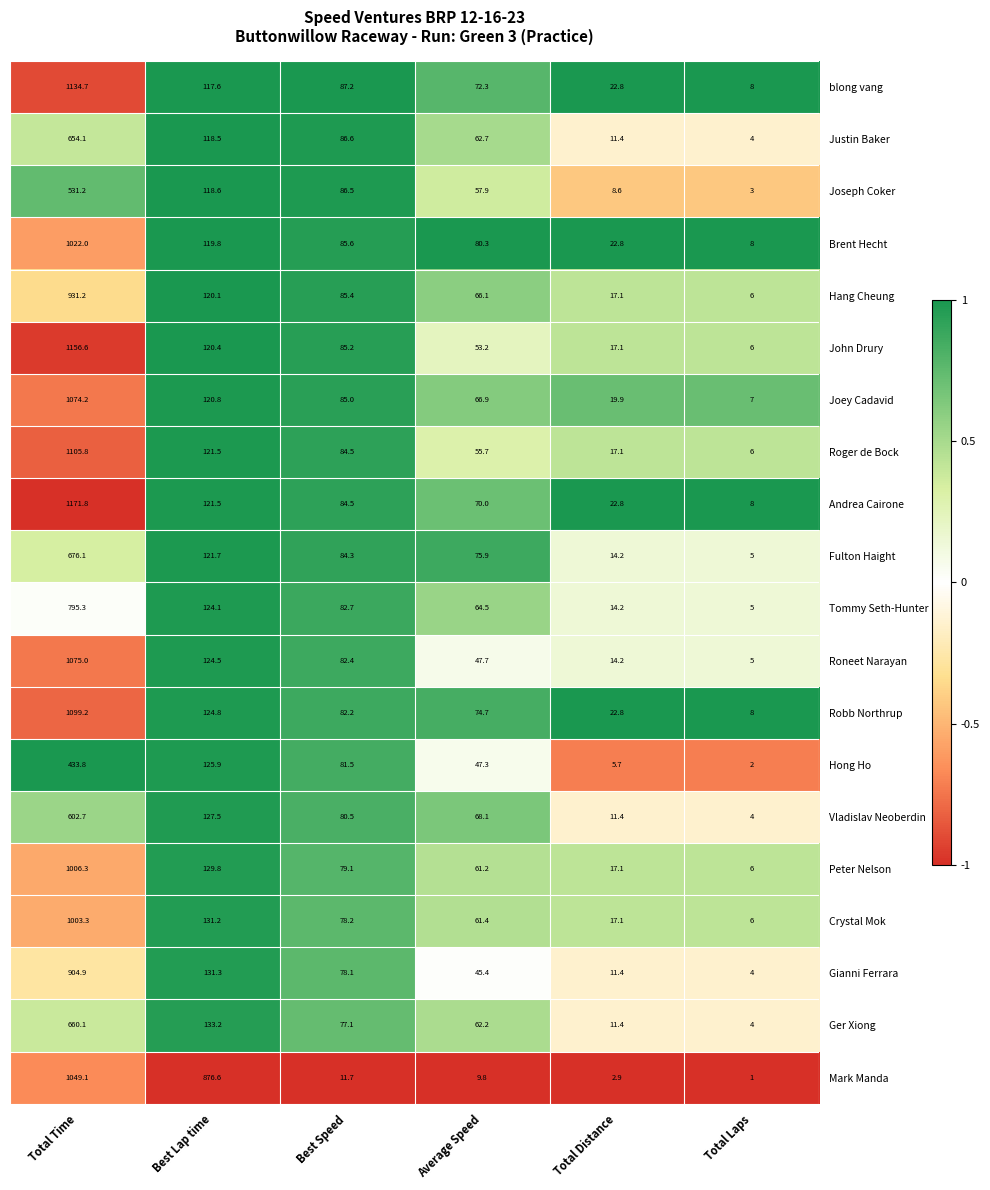

What is the average value of the Joseph Coker series?

134.3